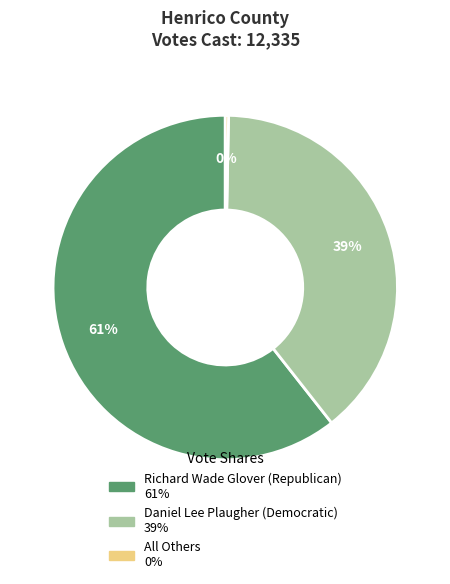

To the nearest percent, what is the combined percentage of Richard Wade Glover (Republican) and Daniel Lee Plaugher (Democratic)?

100%